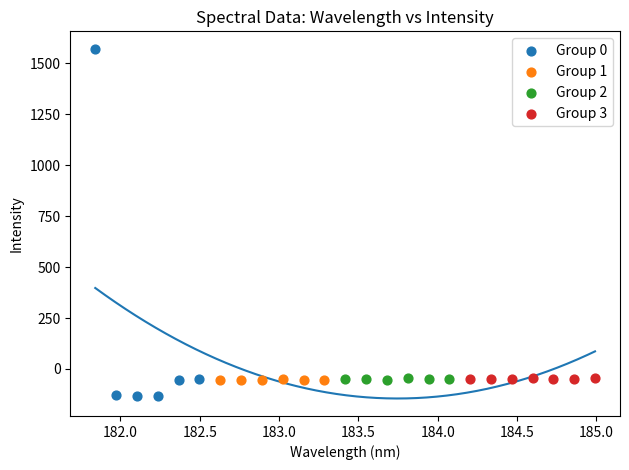

Which series has the largest Y range (max minus min)?

Group 0